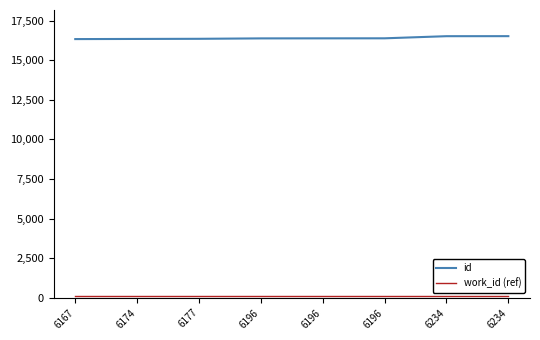

Reading left to right, extract all data points from this chart.

id: 6167=16334	6174=16343	6177=16352	6196=16378	6196=16381	6196=16383	6234=16517	6234=16519
work_id (ref): 6167=100	6174=100	6177=100	6196=100	6196=100	6196=100	6234=100	6234=100